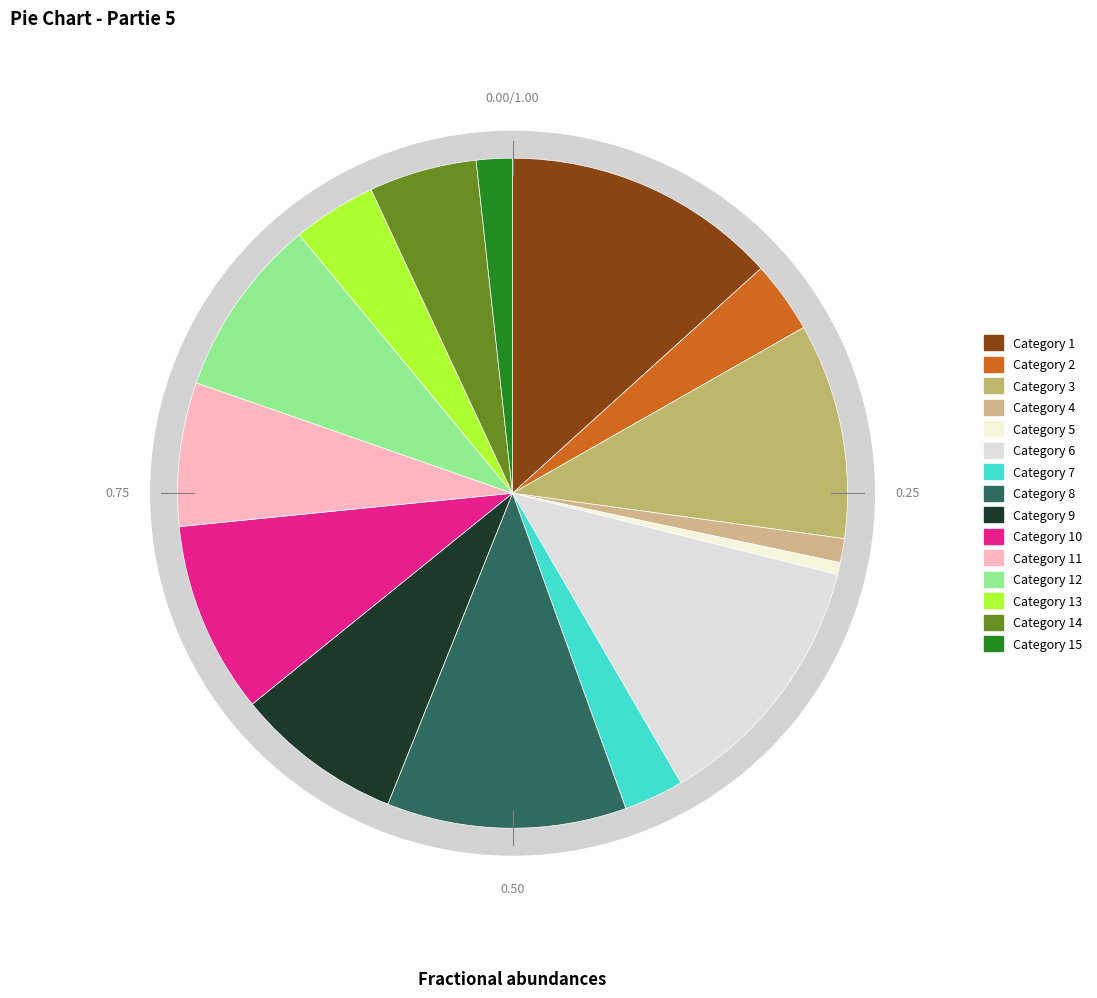

True or false: 13 accounts for 1% of the total.

False